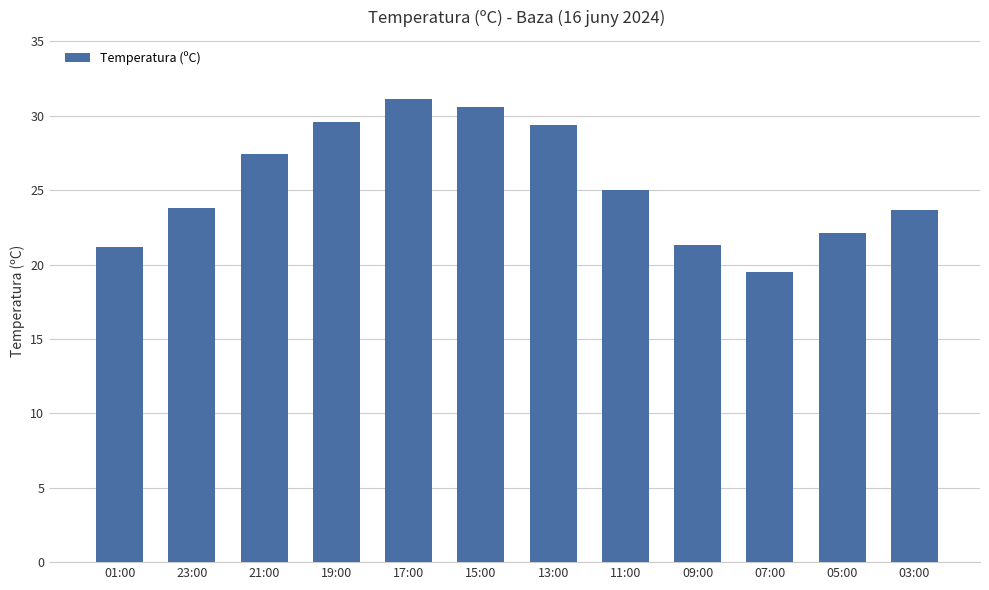

The value at 01:00 is 21.2. True or false?

True